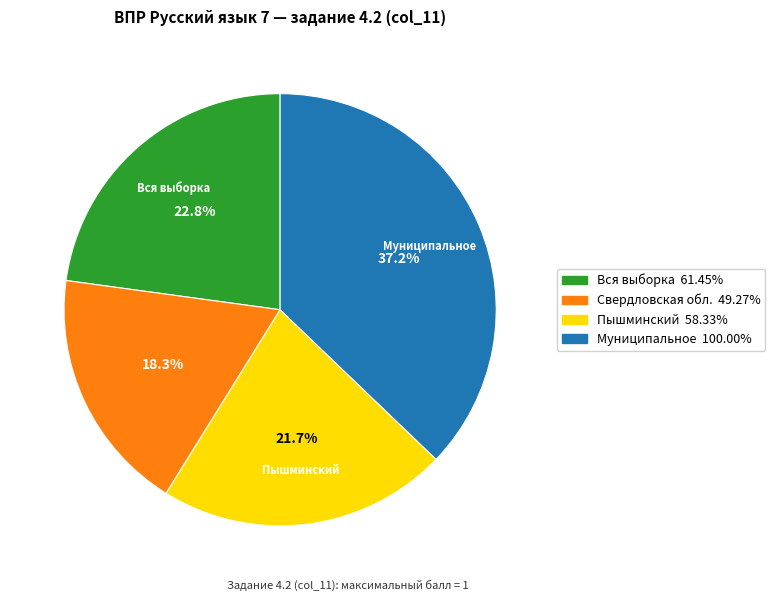

Is there any slice that represents more than half of the pie?

No